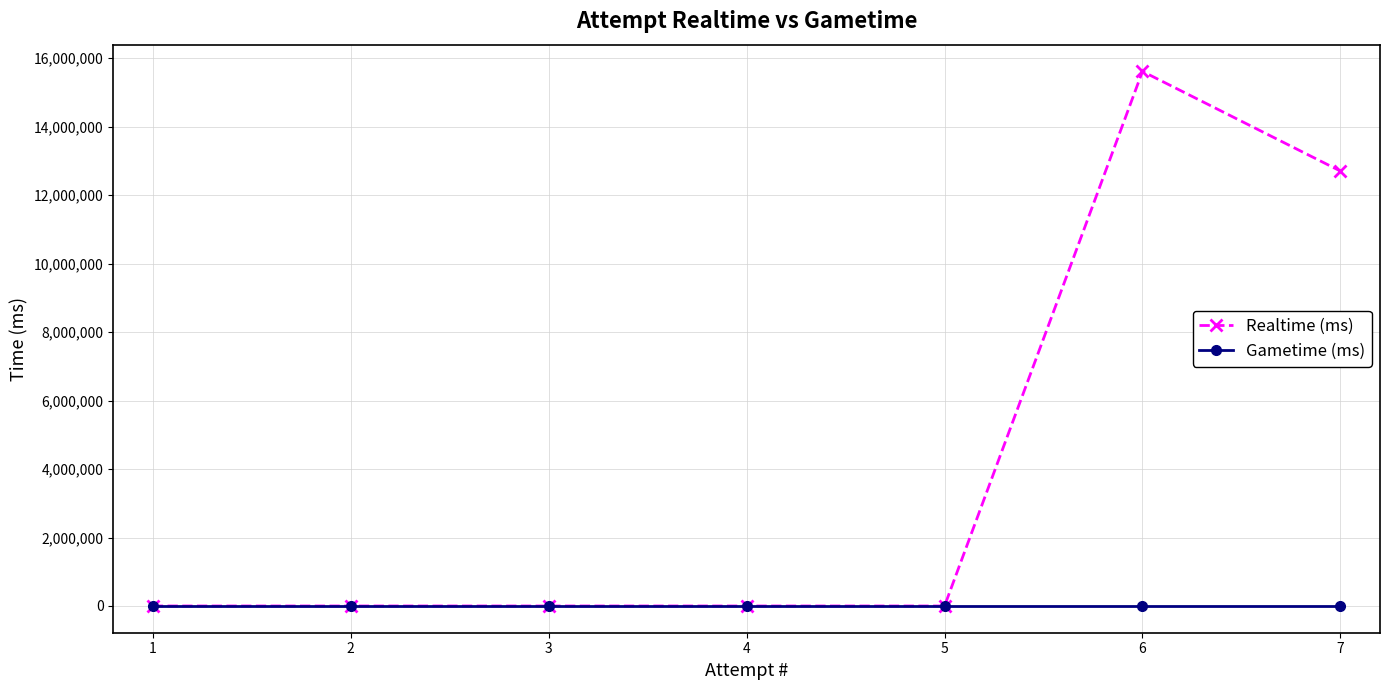

List the series in order of their peak value, lowest first.

Gametime (ms), Realtime (ms)